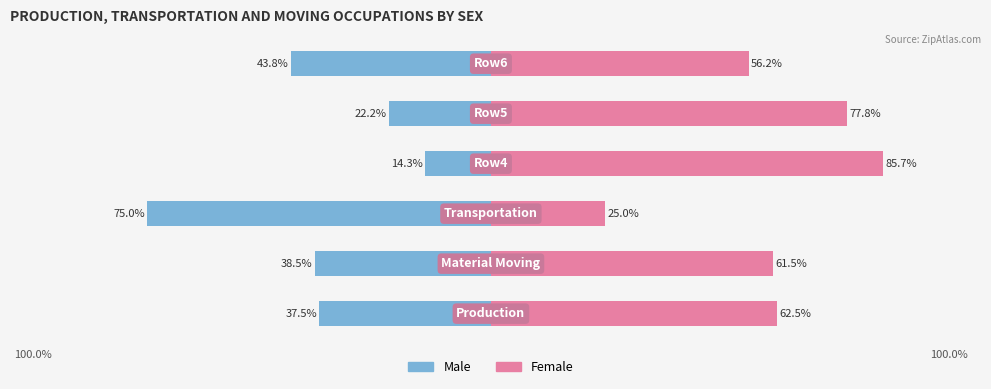

Which series has the largest total across all categories?

Female